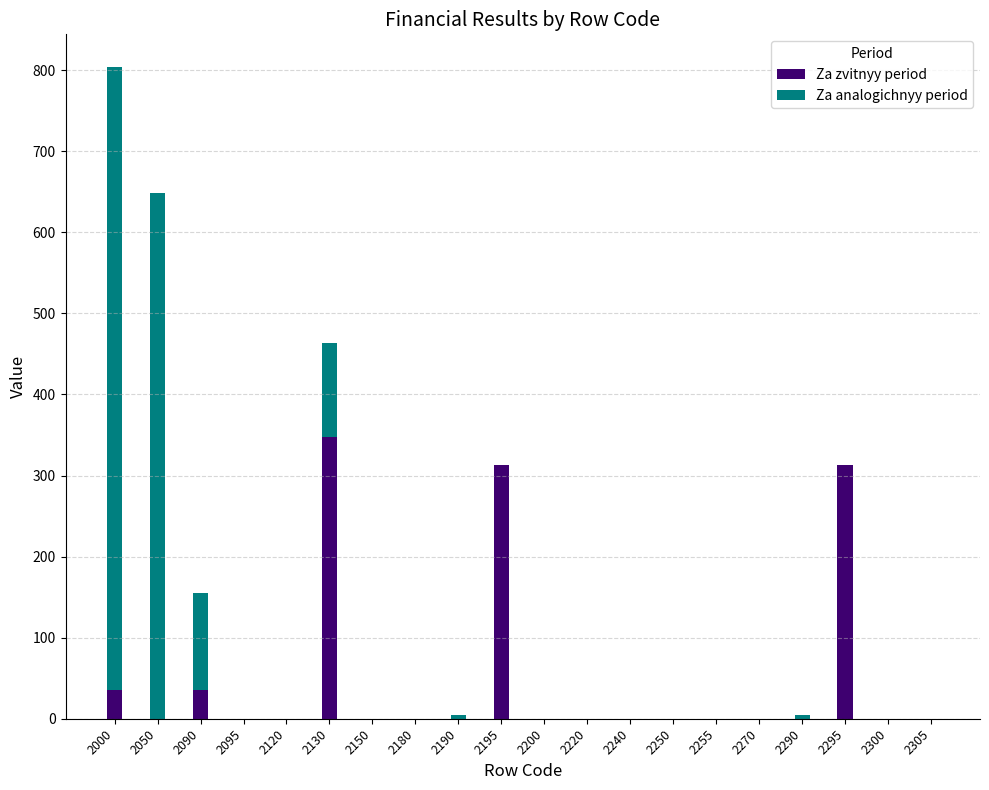

What is the sum of all Za zvitnyy period values?

1044